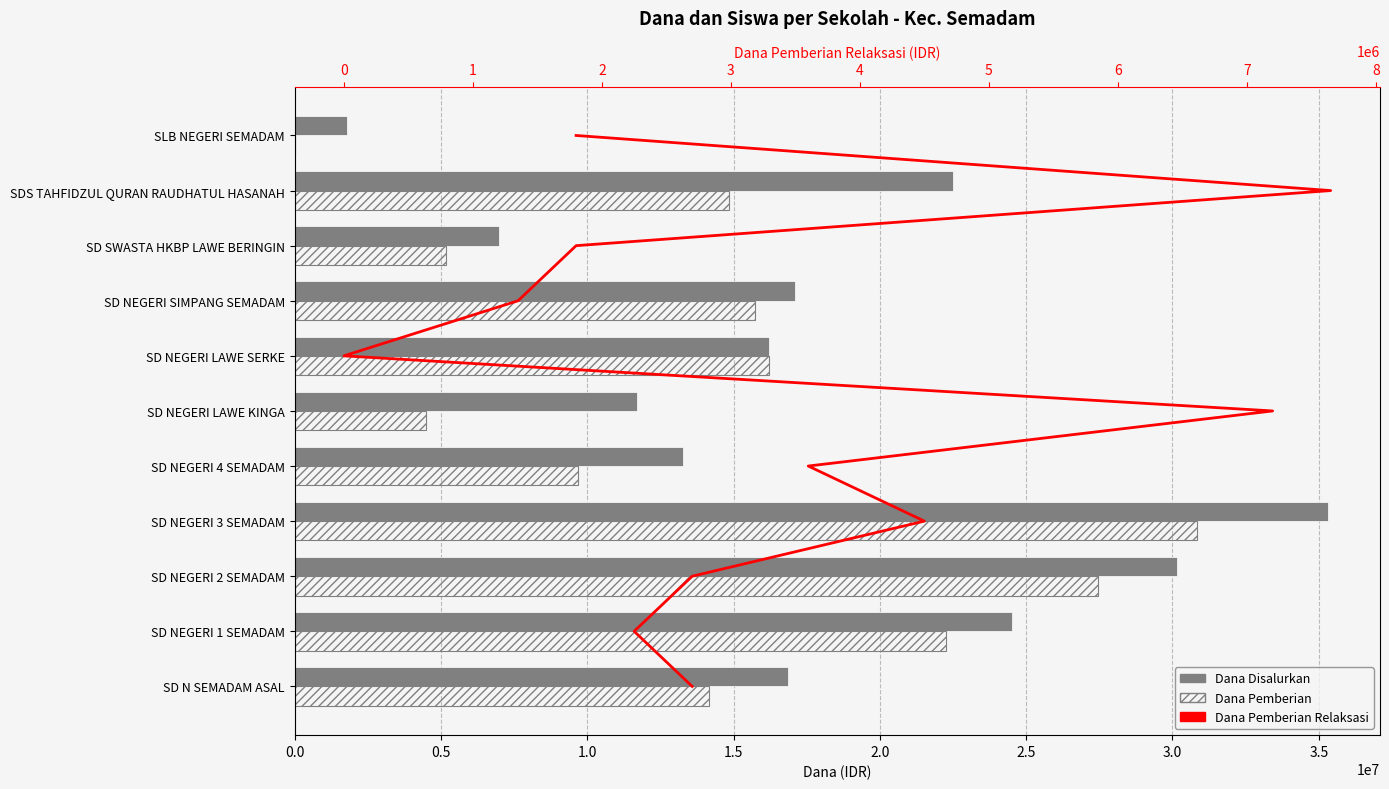

What is the difference between the maximum and second lowest values in the Dana Disalurkan series?

28350000